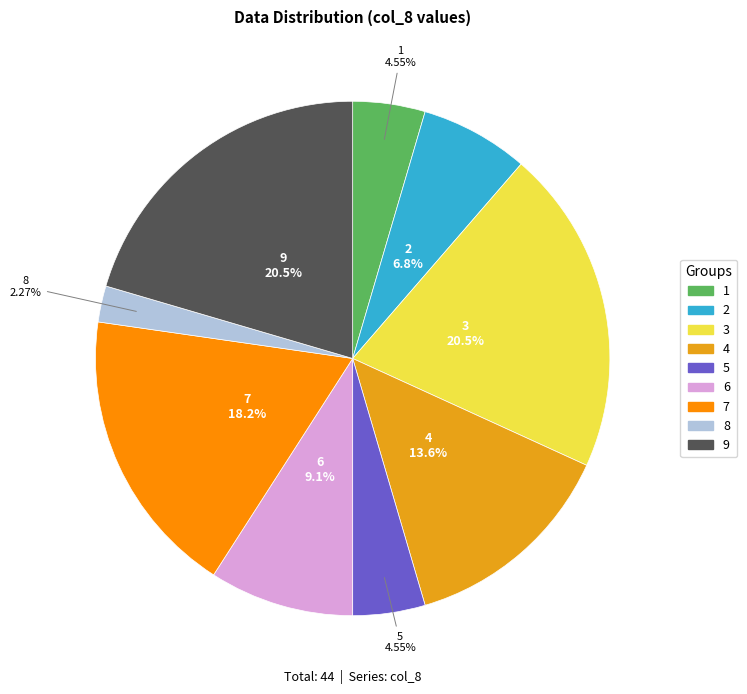

To the nearest percent, what is the average slice percentage?

11%